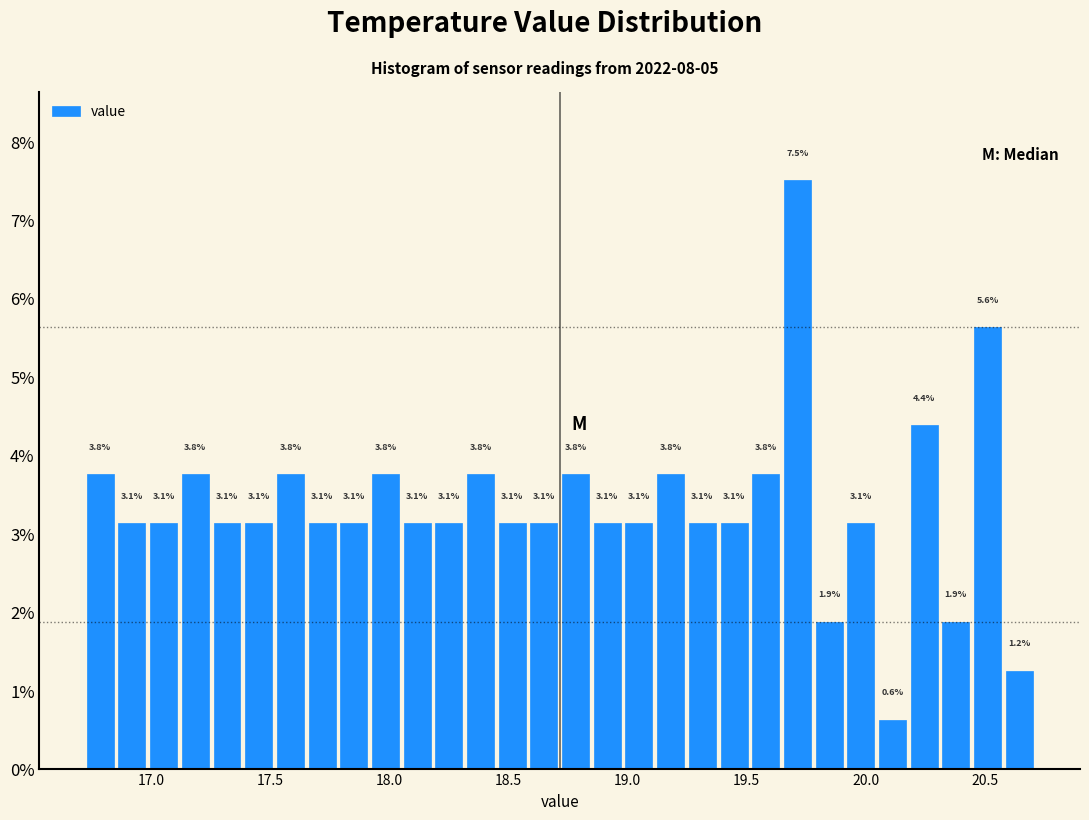

Around what value on the x-axis is the tallest bar? Give the approximate position of its centre, as read against the axis.

19.70